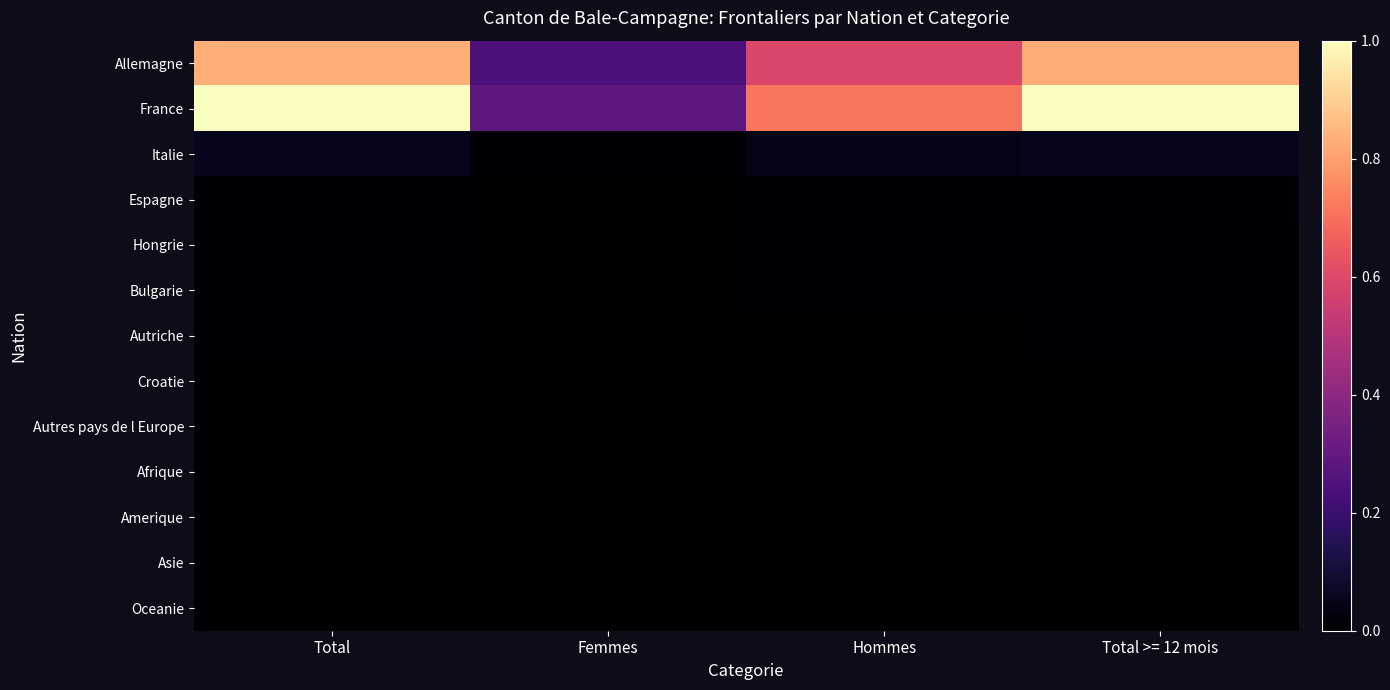

Reading left to right, what are all the values shown in this chart?

Allemagne: Total=0.8	Femmes=0.2	Hommes=0.6	Total >= 12 mois=0.8
France: Total=1.0	Femmes=0.3	Hommes=0.7	Total >= 12 mois=1.0
Italie: Total=0.1	Femmes=0.0	Hommes=0.0	Total >= 12 mois=0.1
Espagne: Total=0.0	Femmes=0.0	Hommes=0.0	Total >= 12 mois=0.0
Hongrie: Total=0.0	Femmes=0.0	Hommes=0.0	Total >= 12 mois=0.0
Bulgarie: Total=0.0	Femmes=0.0	Hommes=0.0	Total >= 12 mois=0.0
Autriche: Total=0.0	Femmes=0.0	Hommes=0.0	Total >= 12 mois=0.0
Croatie: Total=0.0	Femmes=0.0	Hommes=0.0	Total >= 12 mois=0.0
Autres pays de l Europe: Total=0.0	Femmes=0.0	Hommes=0.0	Total >= 12 mois=0.0
Afrique: Total=0.0	Femmes=0.0	Hommes=0.0	Total >= 12 mois=0.0
Amerique: Total=0.0	Femmes=0.0	Hommes=0.0	Total >= 12 mois=0.0
Asie: Total=0.0	Femmes=0.0	Hommes=0.0	Total >= 12 mois=0.0
Oceanie: Total=0.0	Femmes=0.0	Hommes=0.0	Total >= 12 mois=0.0